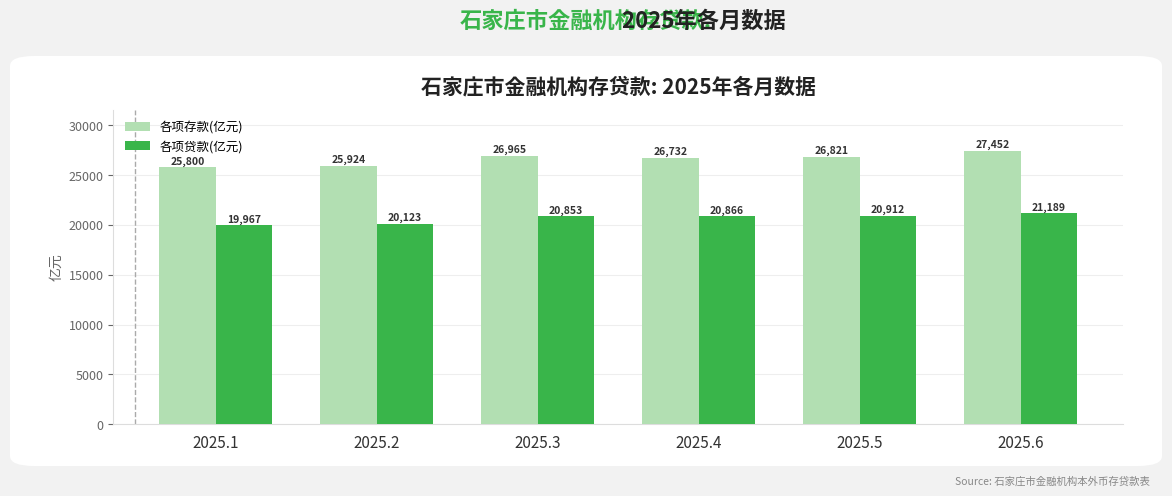

Which series has the largest range (max minus min)?

各项存款(亿元)